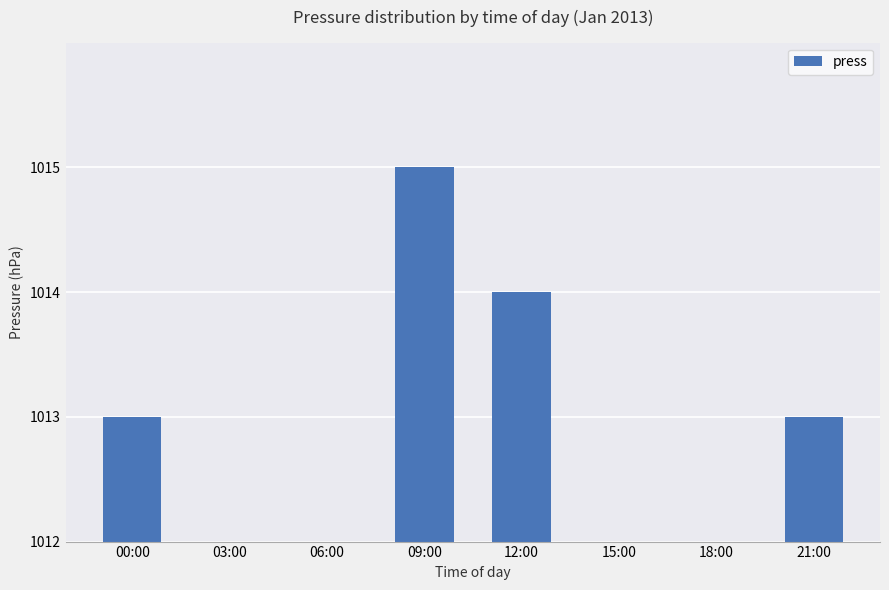

What is the difference between the maximum and minimum values?

3